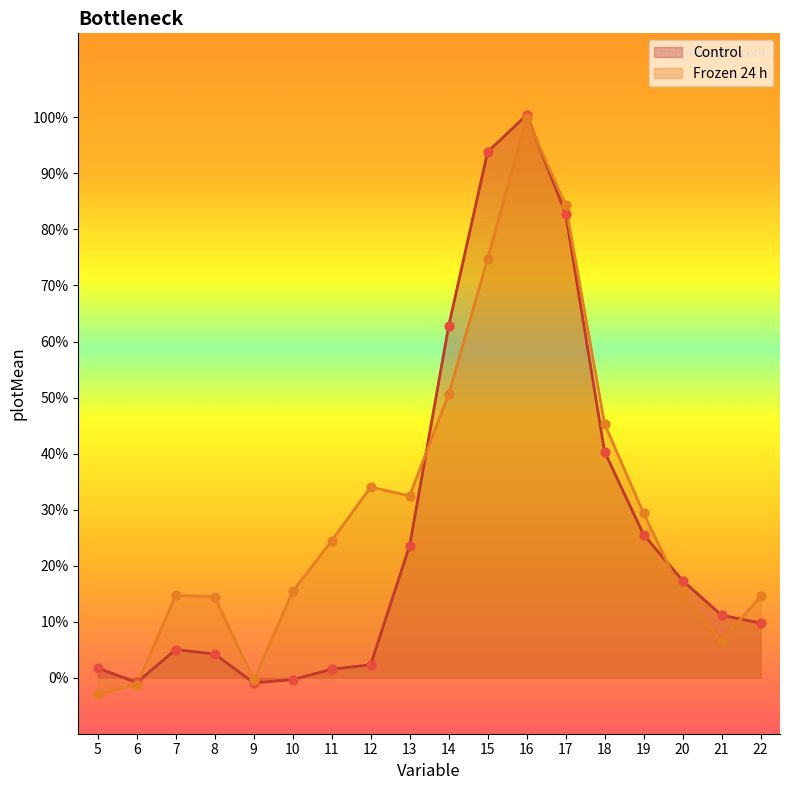

Which series has the largest total across all categories?

Frozen 24 h